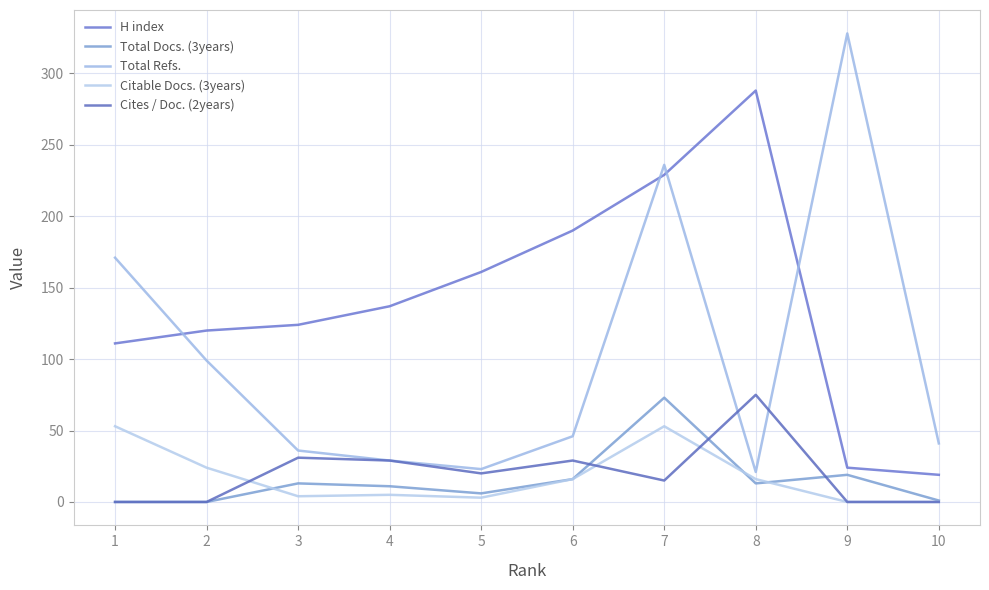

List the series in order of their peak value, lowest first.

Citable Docs. (3years), Total Docs. (3years), Cites / Doc. (2years), H index, Total Refs.